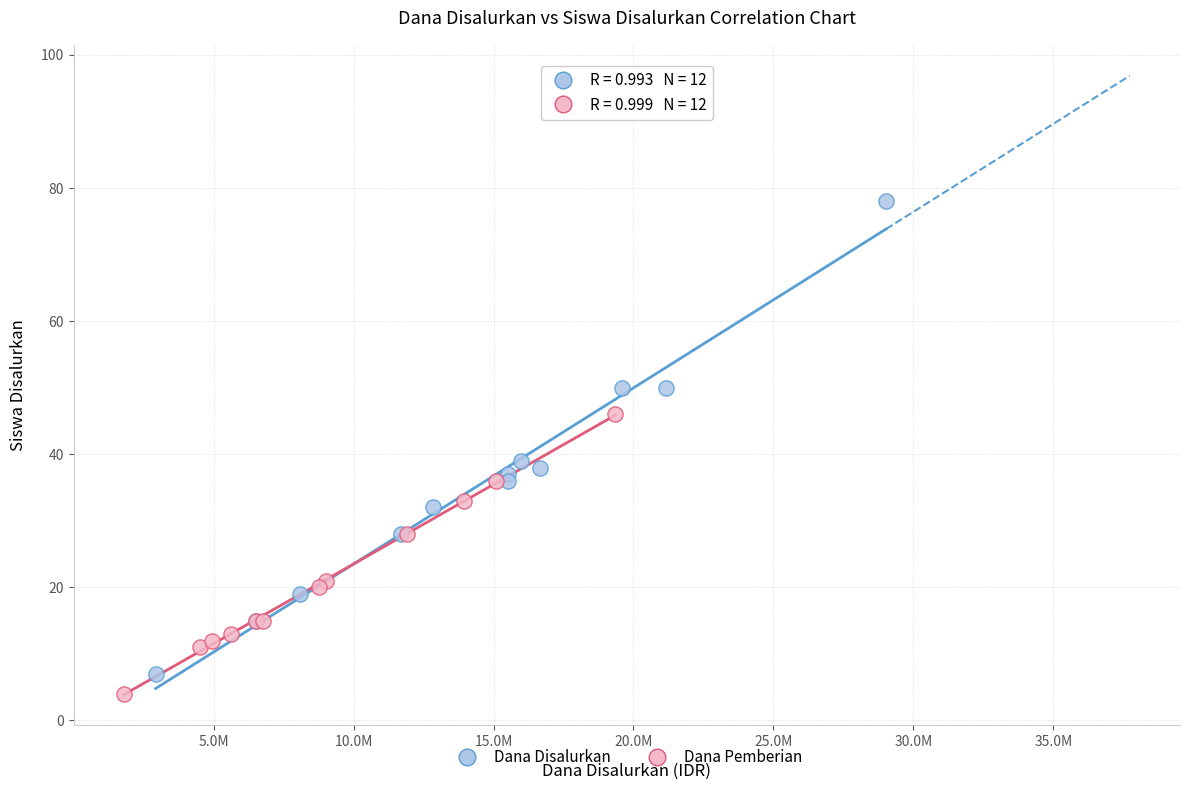

Which series has the largest Y range (max minus min)?

Dana Disalurkan